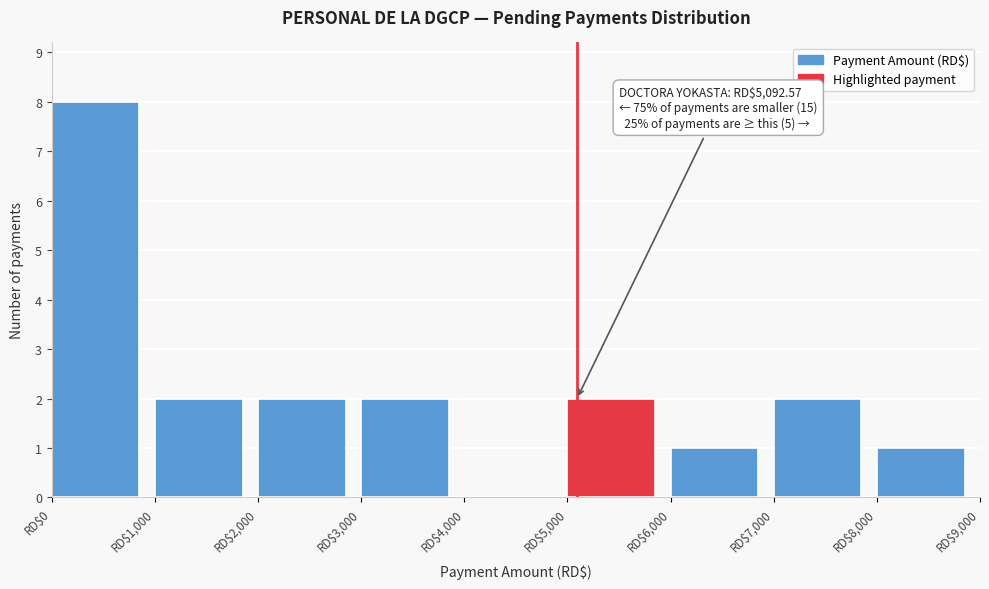

Which range on the x-axis has the tallest bar?

0 to 1000